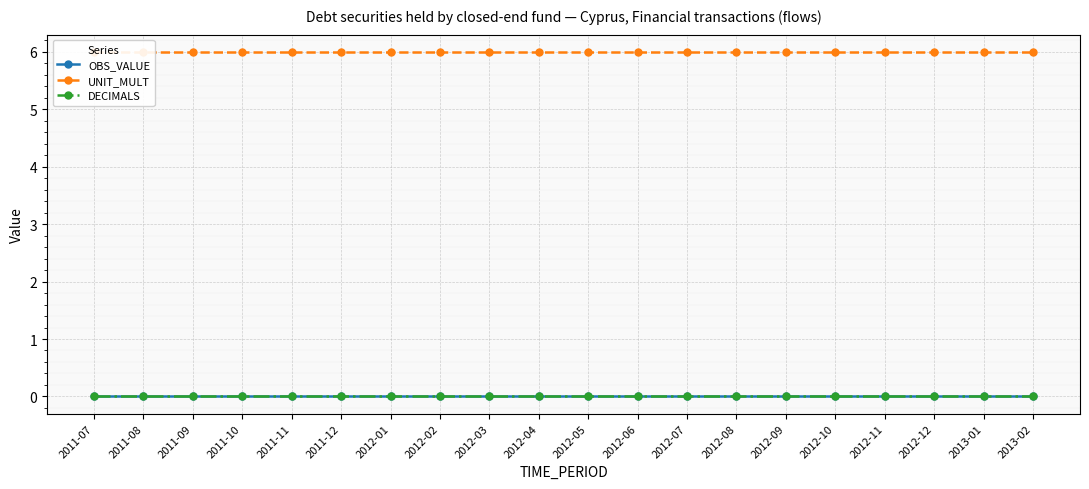

List the labels in order of OBS_VALUE value, smallest first.

2011-07, 2011-08, 2011-09, 2011-10, 2011-11, 2011-12, 2012-01, 2012-02, 2012-03, 2012-04, 2012-05, 2012-06, 2012-07, 2012-08, 2012-09, 2012-10, 2012-11, 2012-12, 2013-01, 2013-02